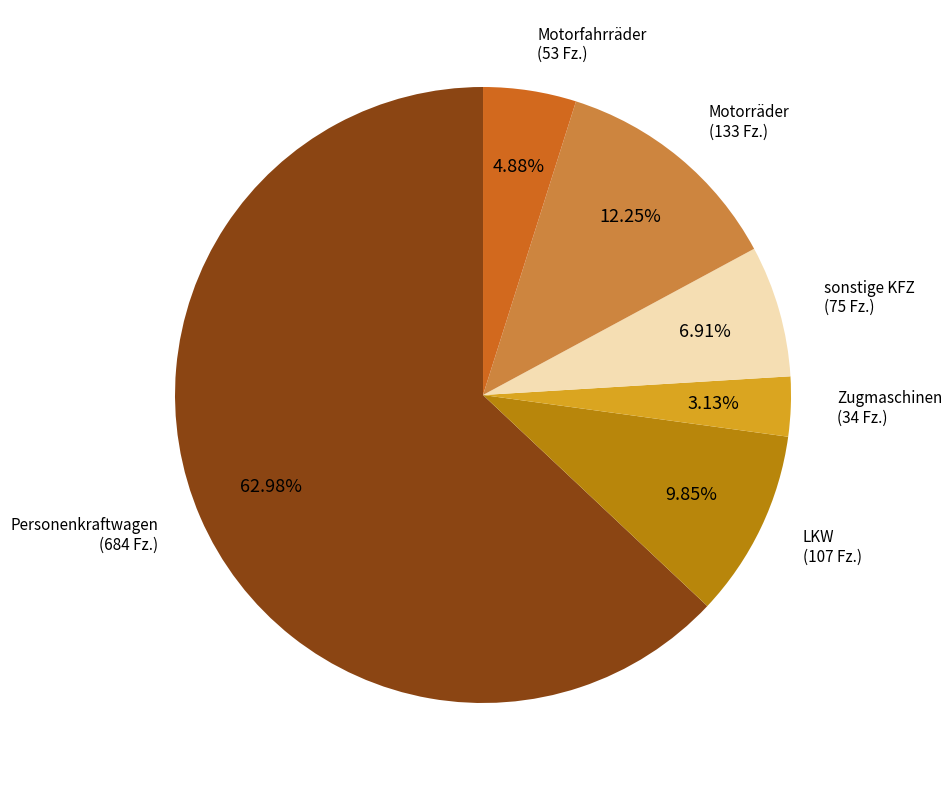

Rank the categories by value from highest to lowest.

Personenkraftwagen, Motorräder, LKW, sonstige KFZ, Motorfahrräder, Zugmaschinen